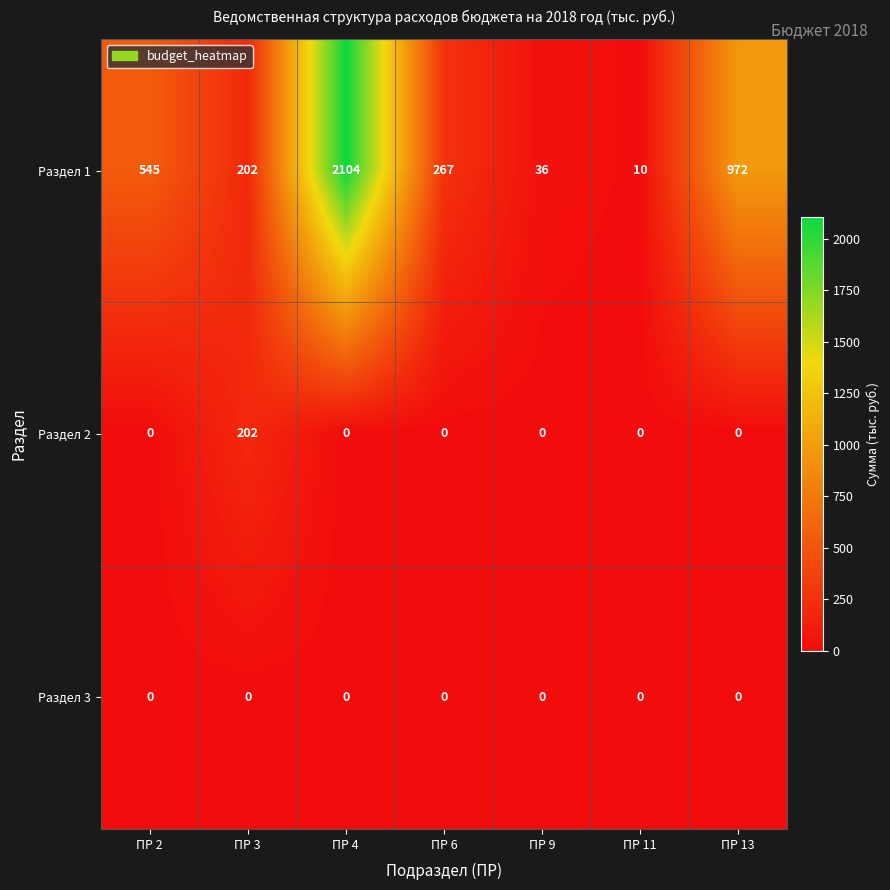

Rank the series by their maximum value, from lowest to highest.

Раздел 3, Раздел 2, Раздел 1